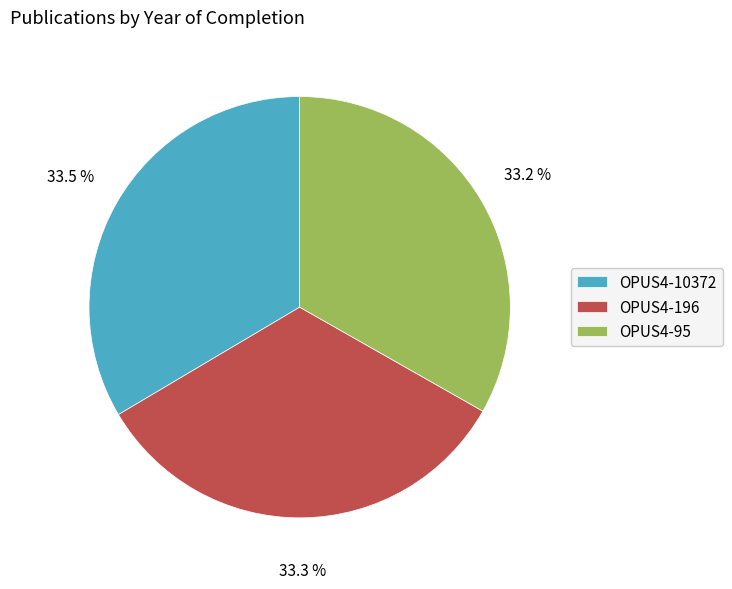

Approximately how many times larger is the value at OPUS4-196 compared to OPUS4-95?

1.0